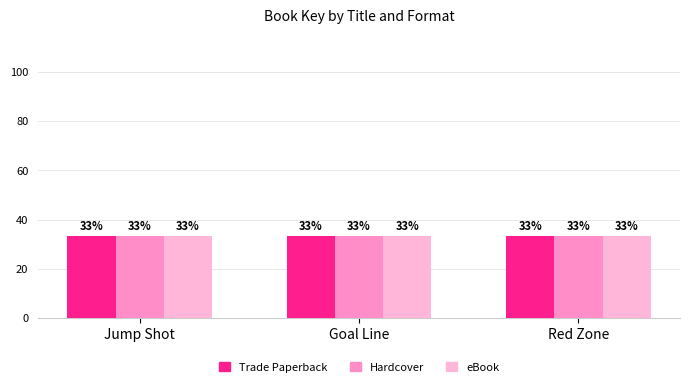

The value of Trade Paperback at Goal Line is 109973388. True or false?

False